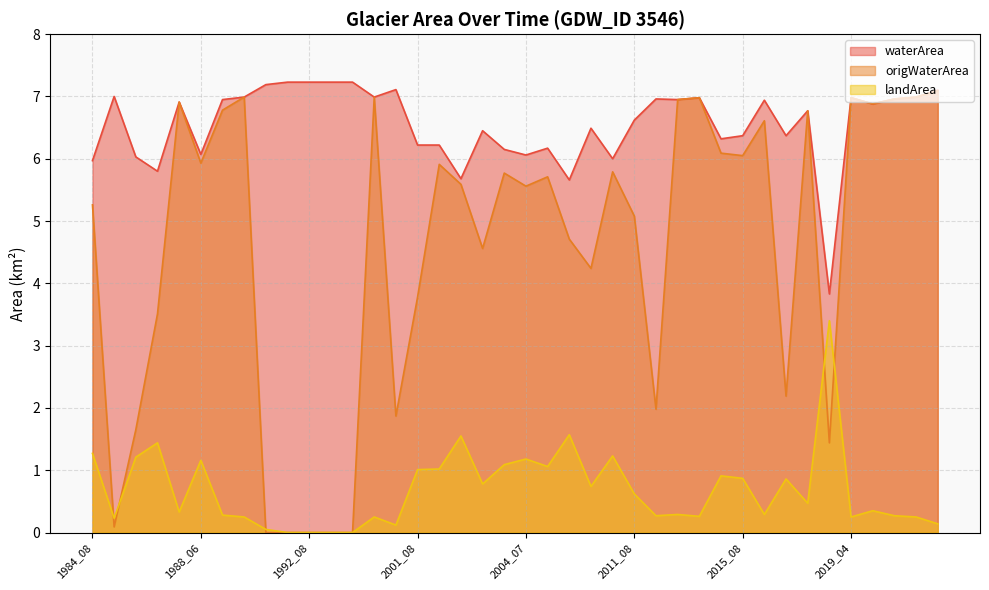

What is the minimum value for waterArea?

3.8